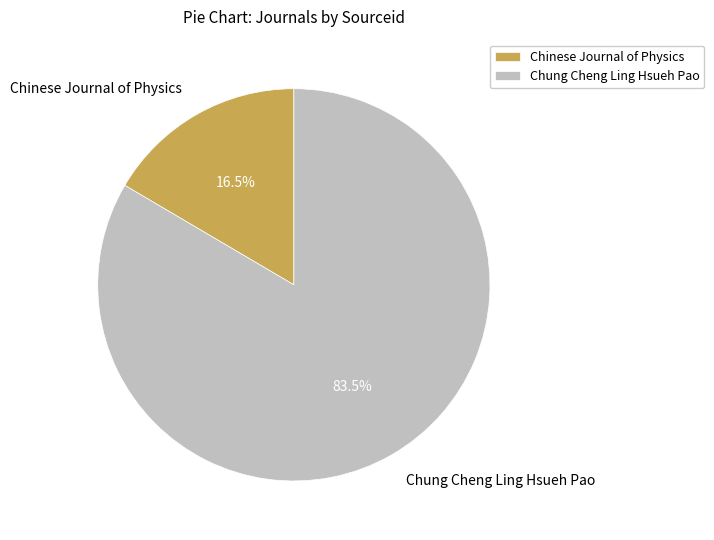

Does Chung Cheng Ling Hsueh Pao account for over 50% of the chart?

Yes